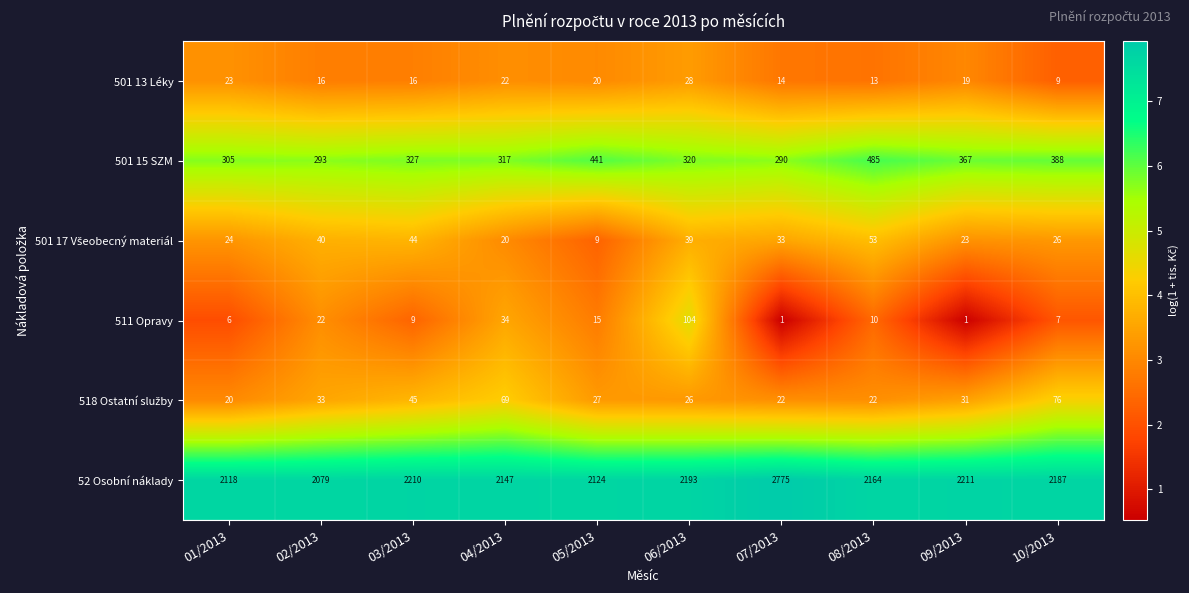

What is the difference between the second highest and minimum values in the 501 13 Léky series?

14